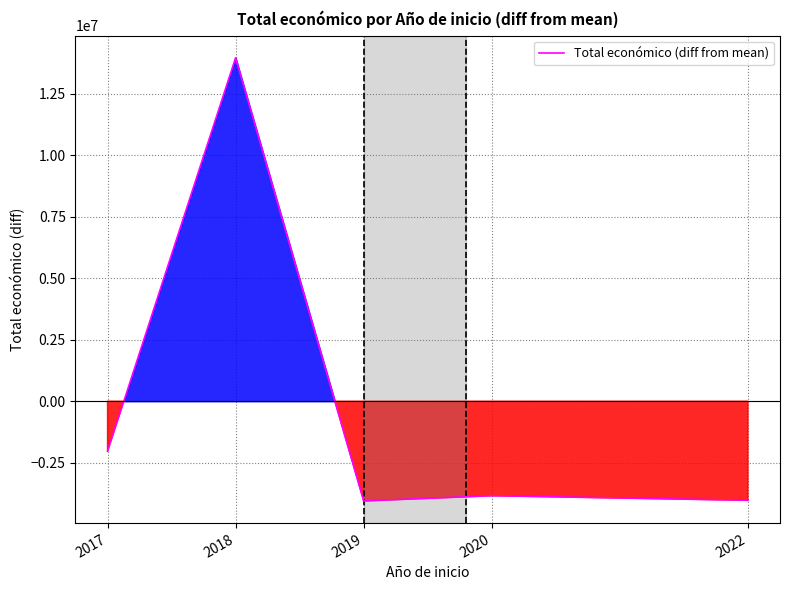

The value at 2022 is -4031240. True or false?

True